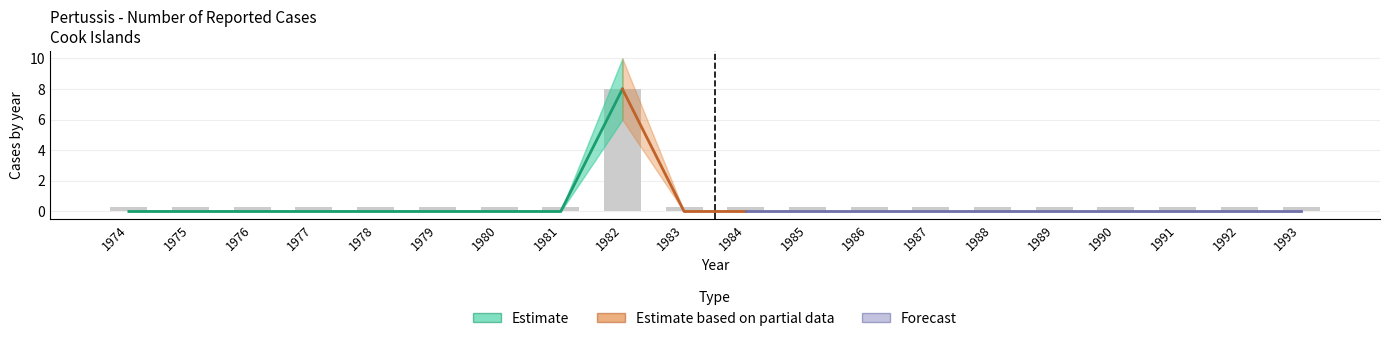

Does the chart contain any negative values?

No